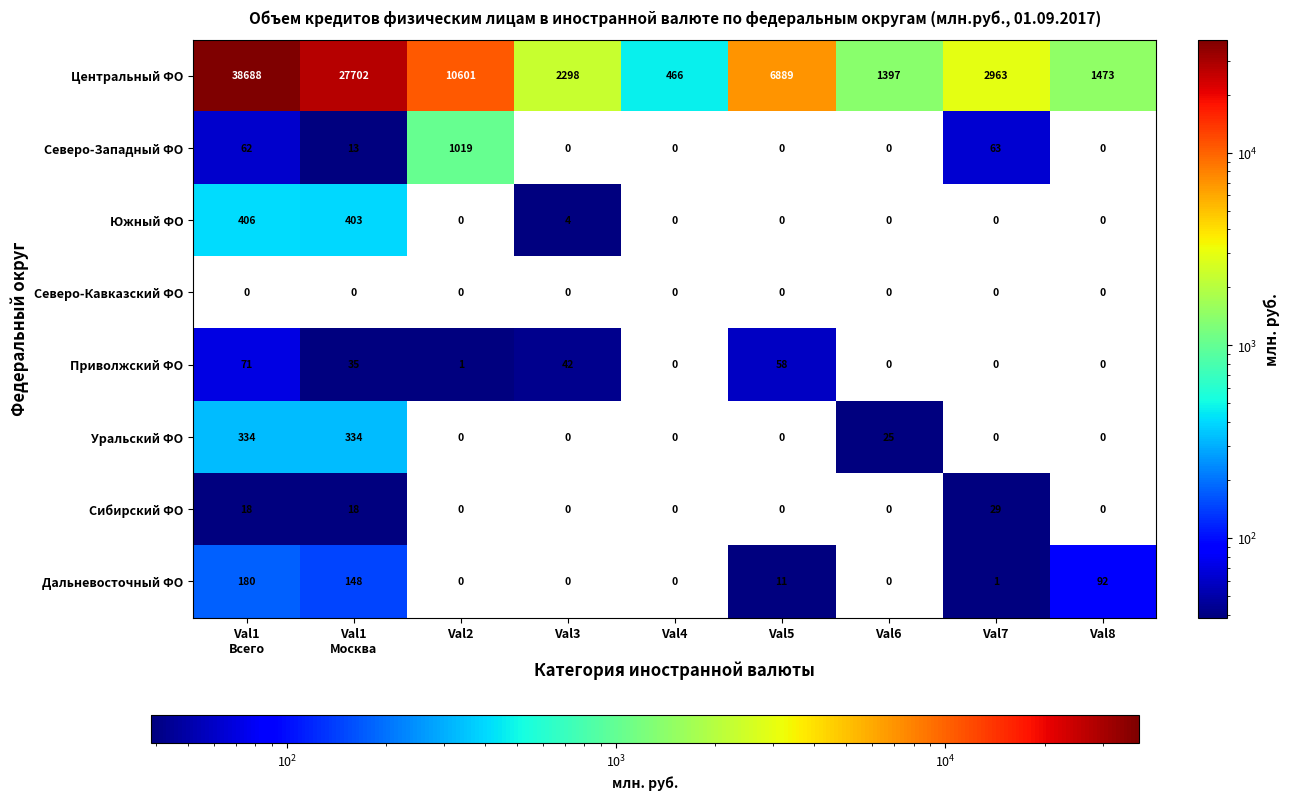

Between Val2 and Val4, which series saw the biggest shift?

Центральный ФО